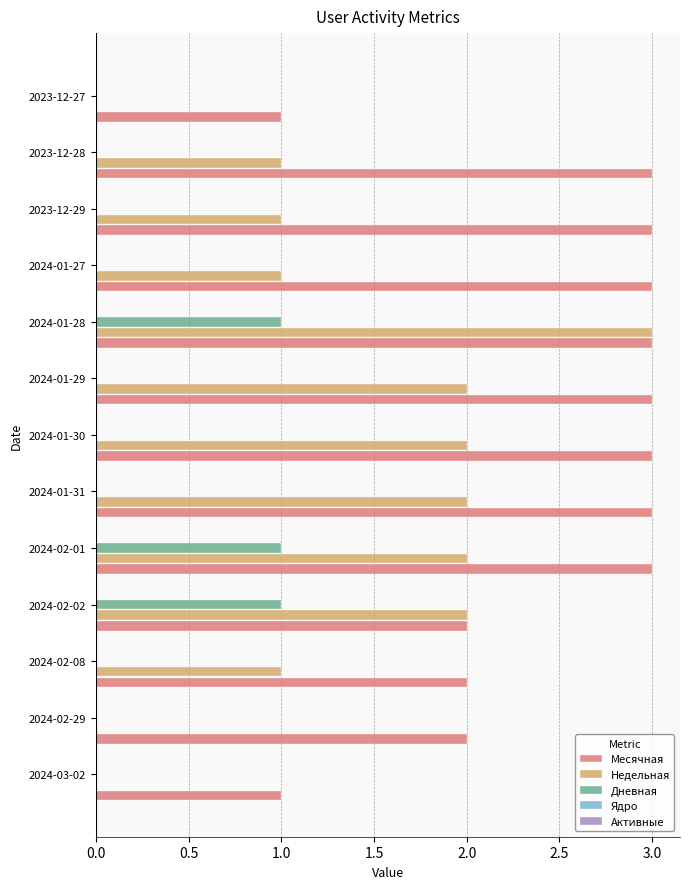

Which series has the largest total across all categories?

Месячная